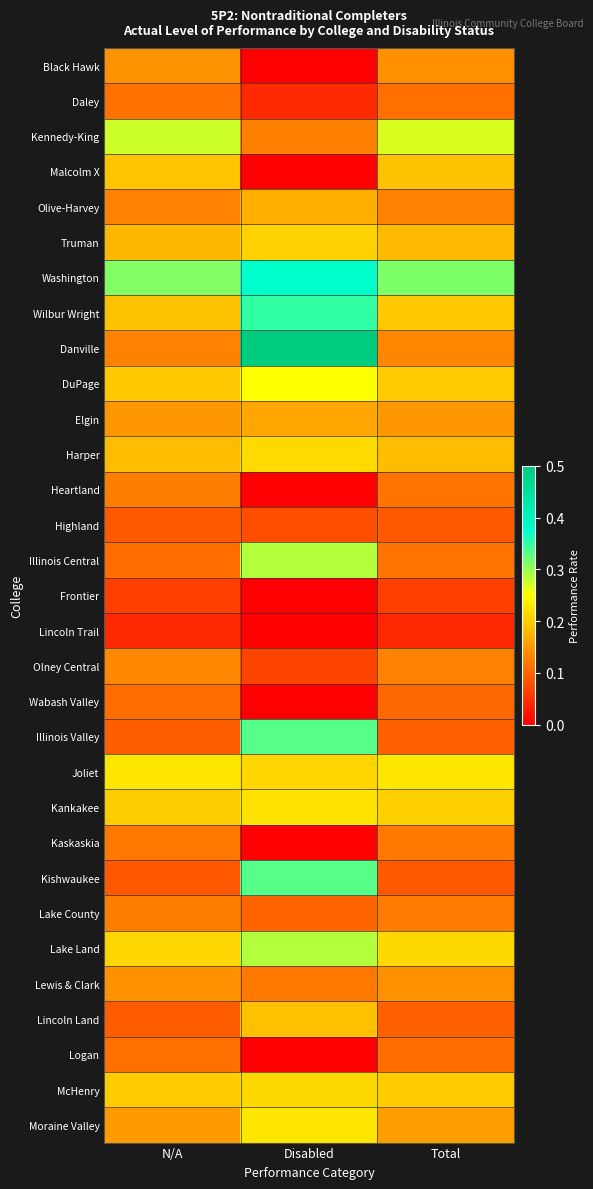

What is the total value across all series at N/A?

4.6